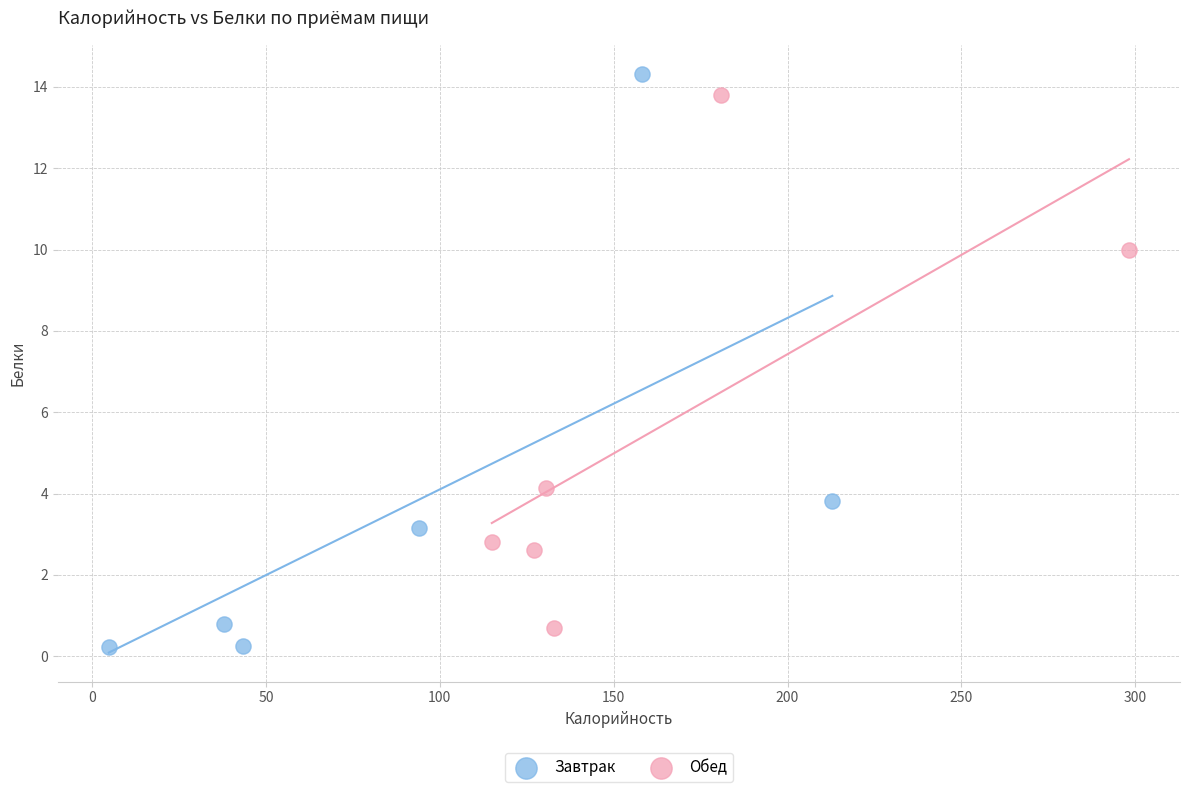

Which series has the largest Y range (max minus min)?

Завтрак